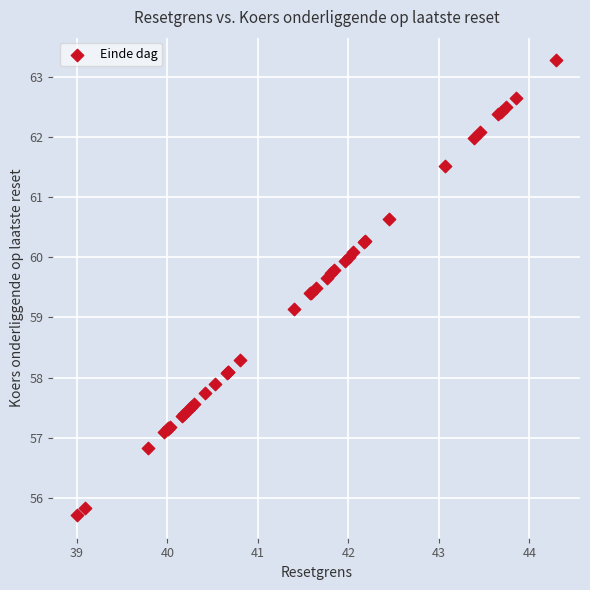

What Y value in the scatter plot is closest to 59?

59.1